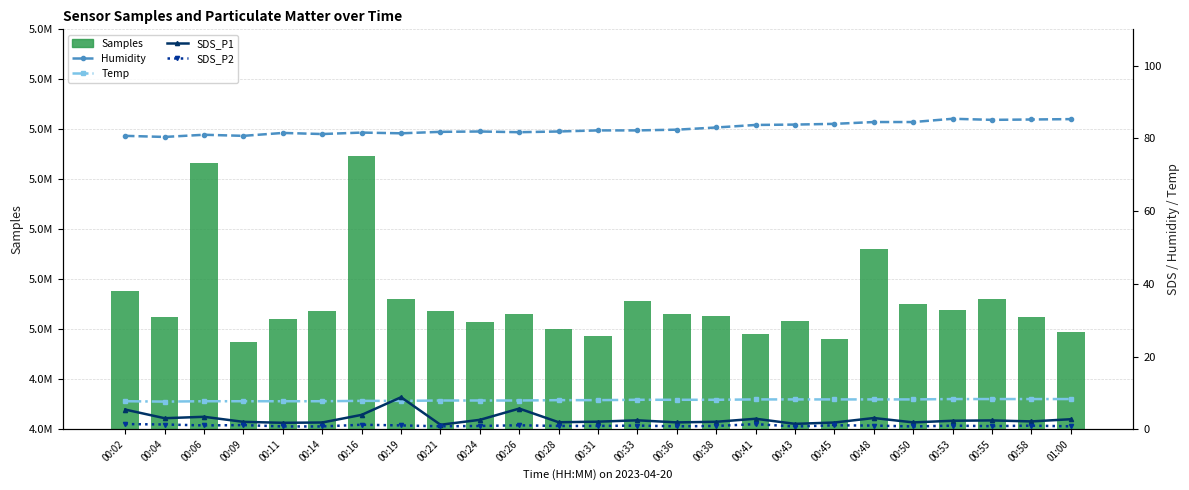

Which series has the largest total across all categories?

Samples